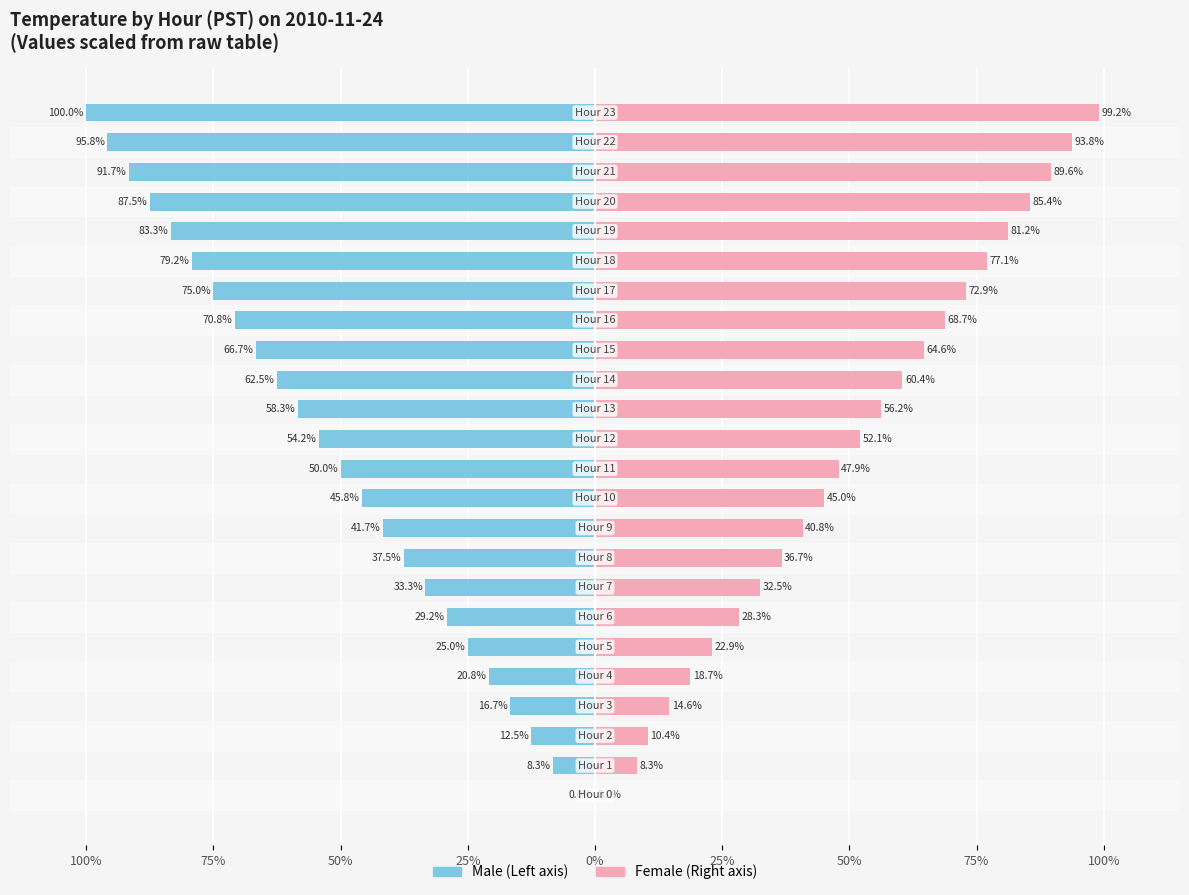

The value of Male at 13 is -58.3. True or false?

True